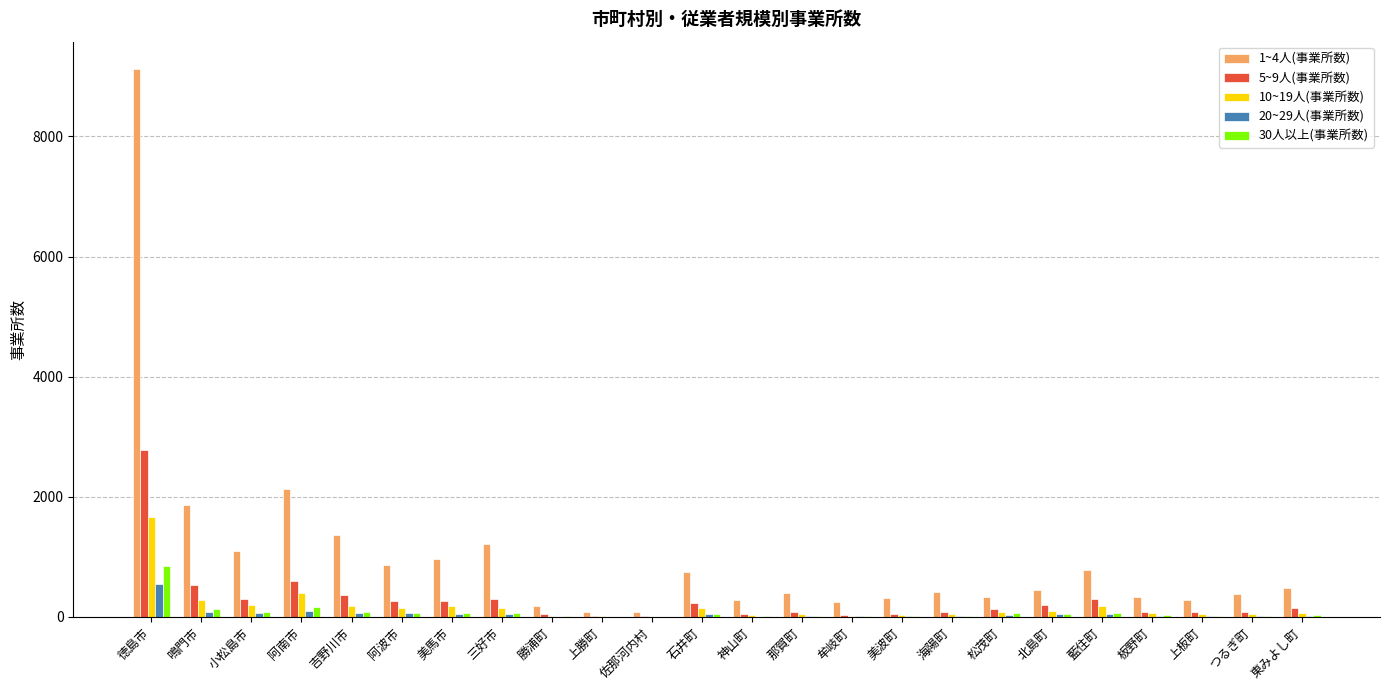

Is it true that 1~4人(事業所数) equals 9123 at 徳島市?

True